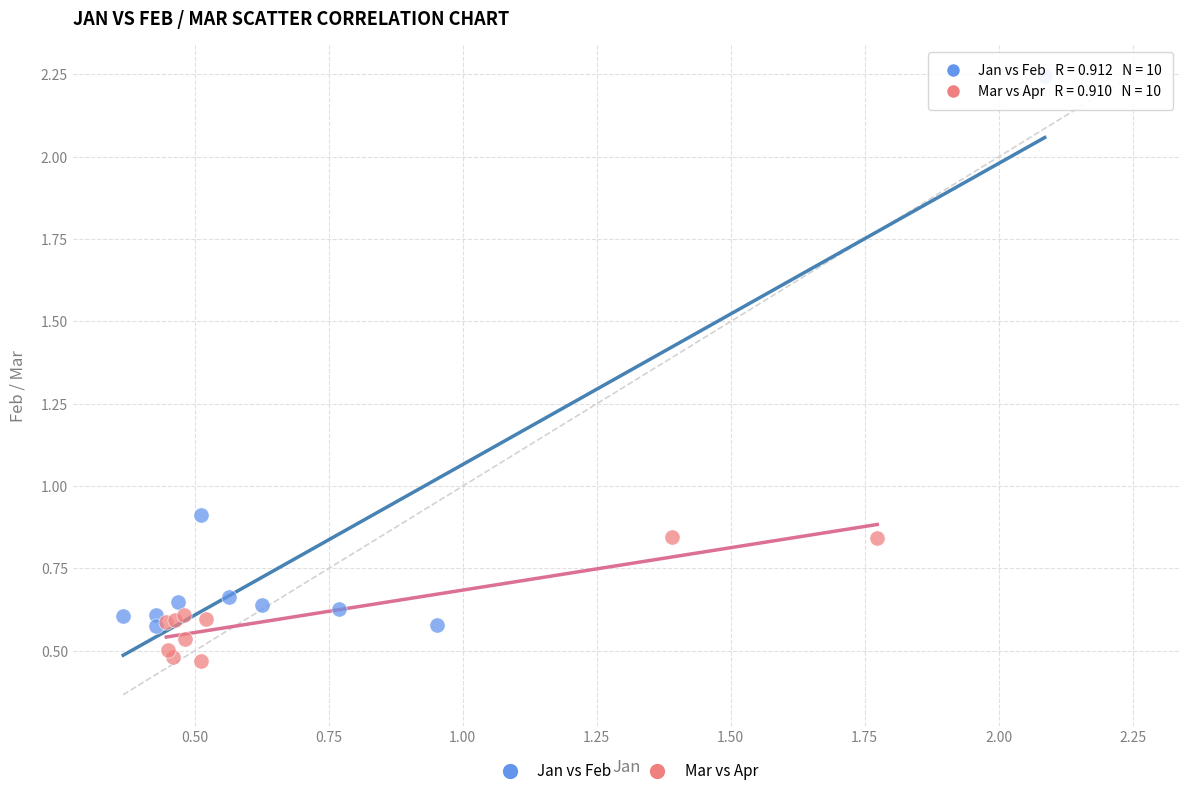

Which series reaches the minimum Y coordinate?

Mar vs Apr